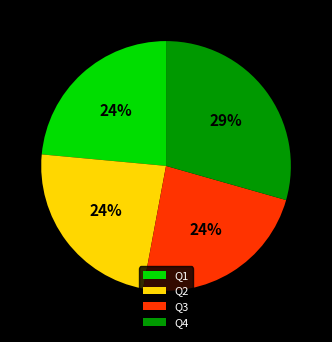

True or false: Q2 accounts for 34% of the total.

False